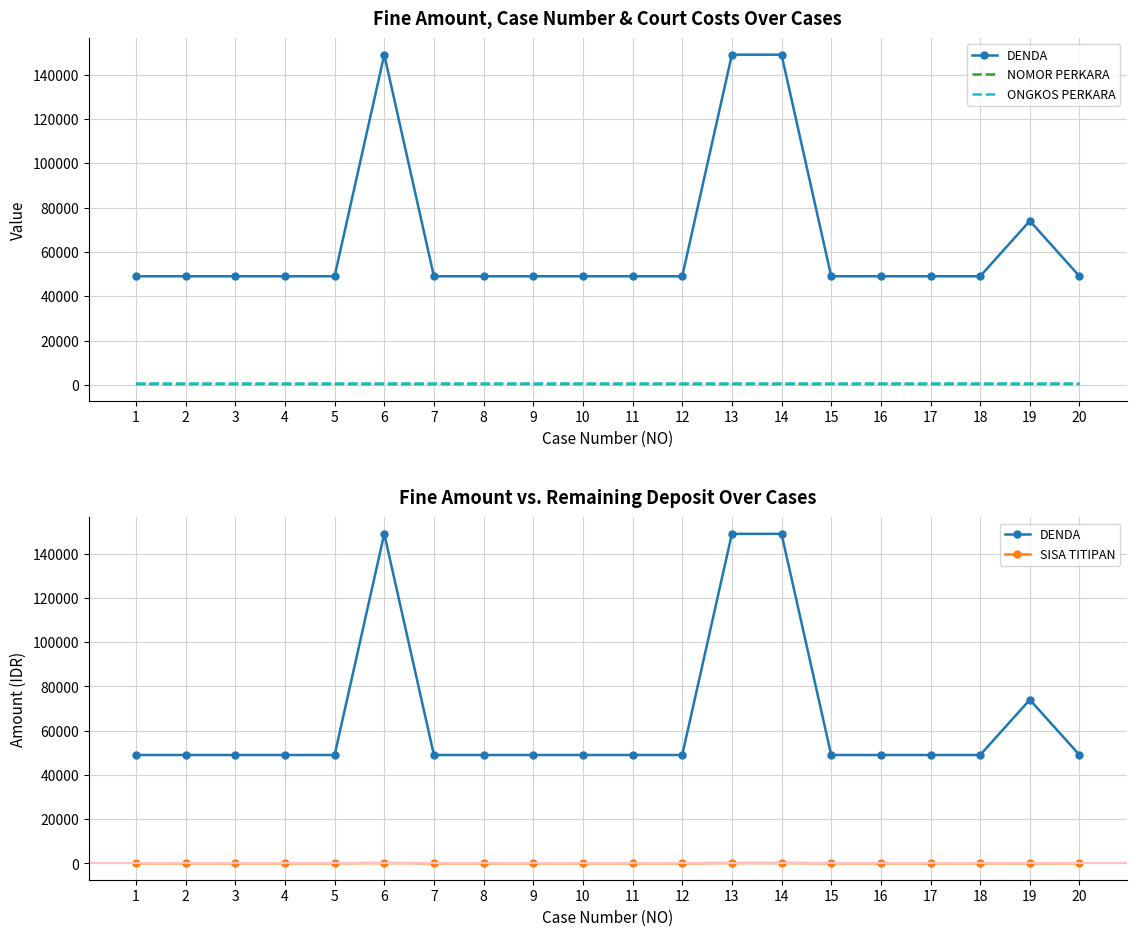

What is the sum of the DENDA values at 20 and 4?

98000